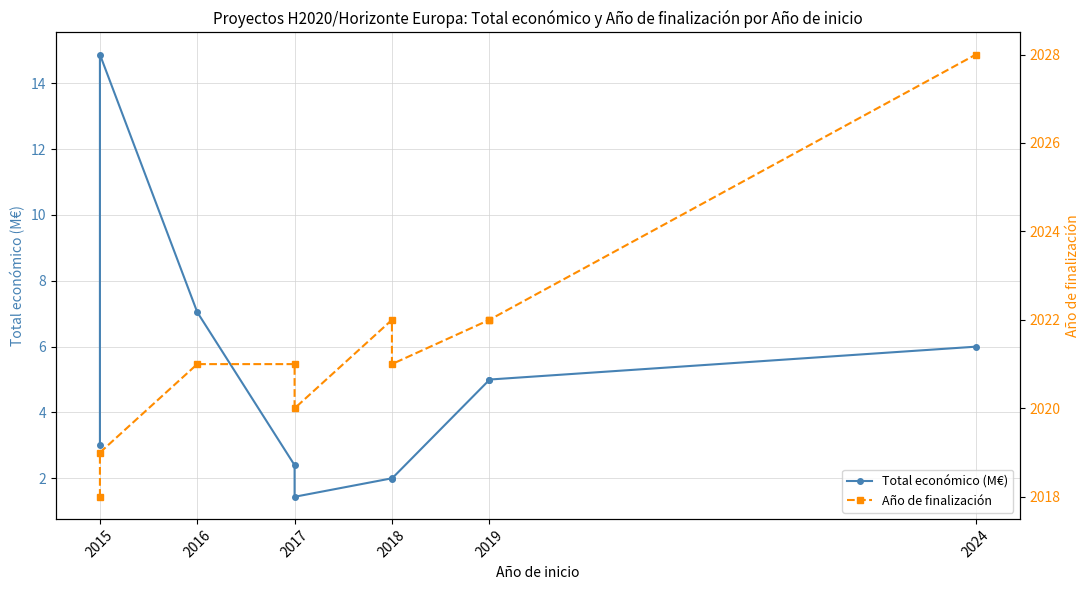

Read the Total económico (M€) value at 2024.

6.0